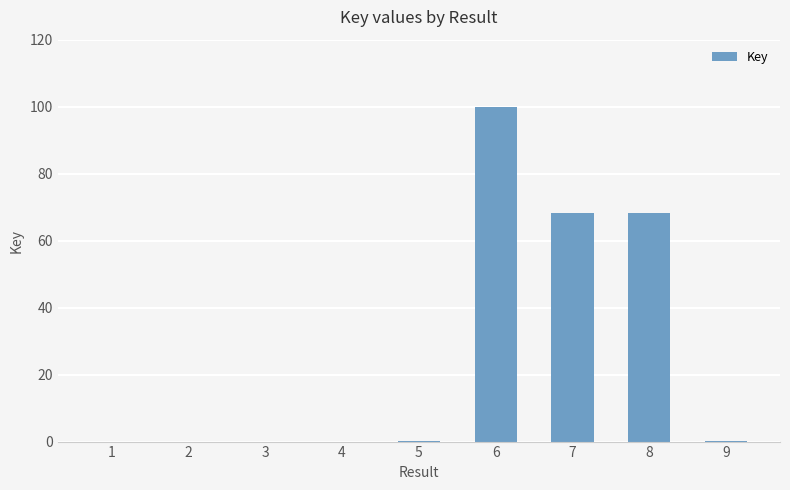

What is the sum of all values?

236.8